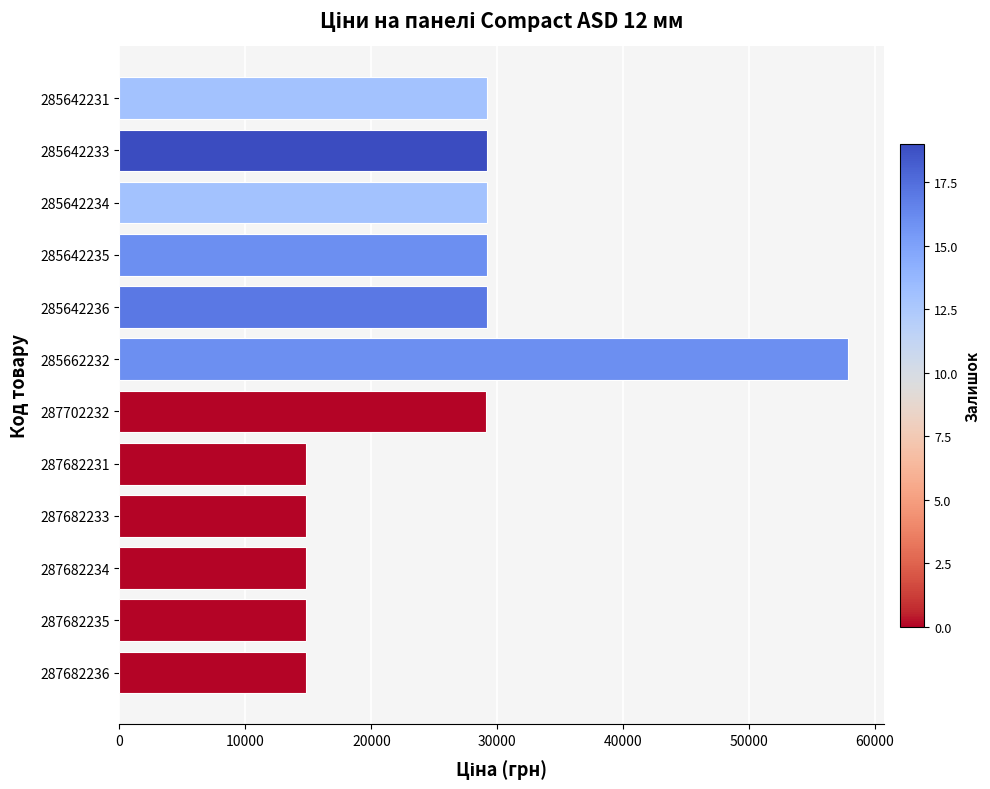

What is the difference between the maximum and minimum values?

43025.4